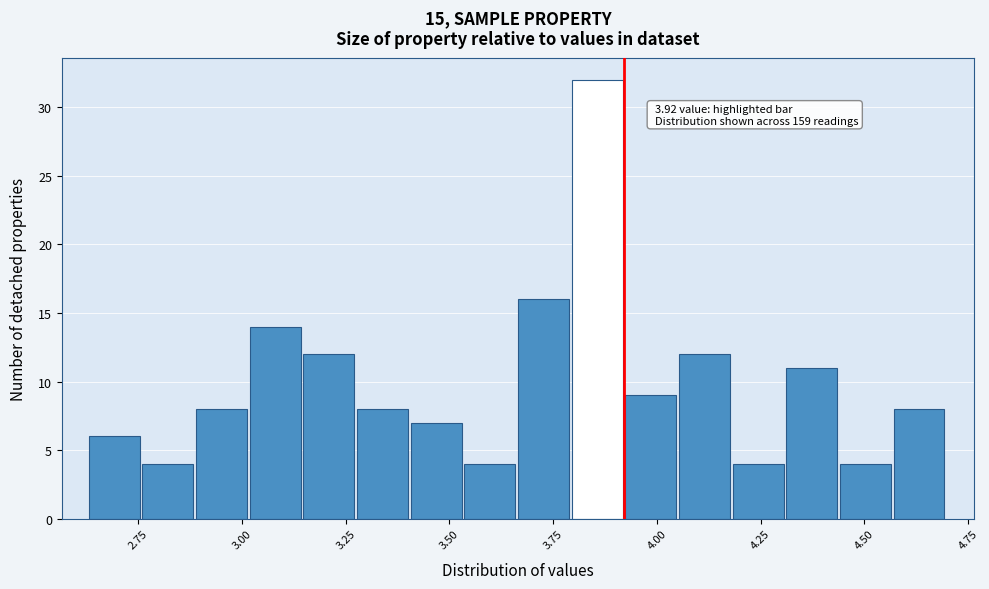

Read against the x-axis, roughly where is the centre of the tallest bar?

3.85